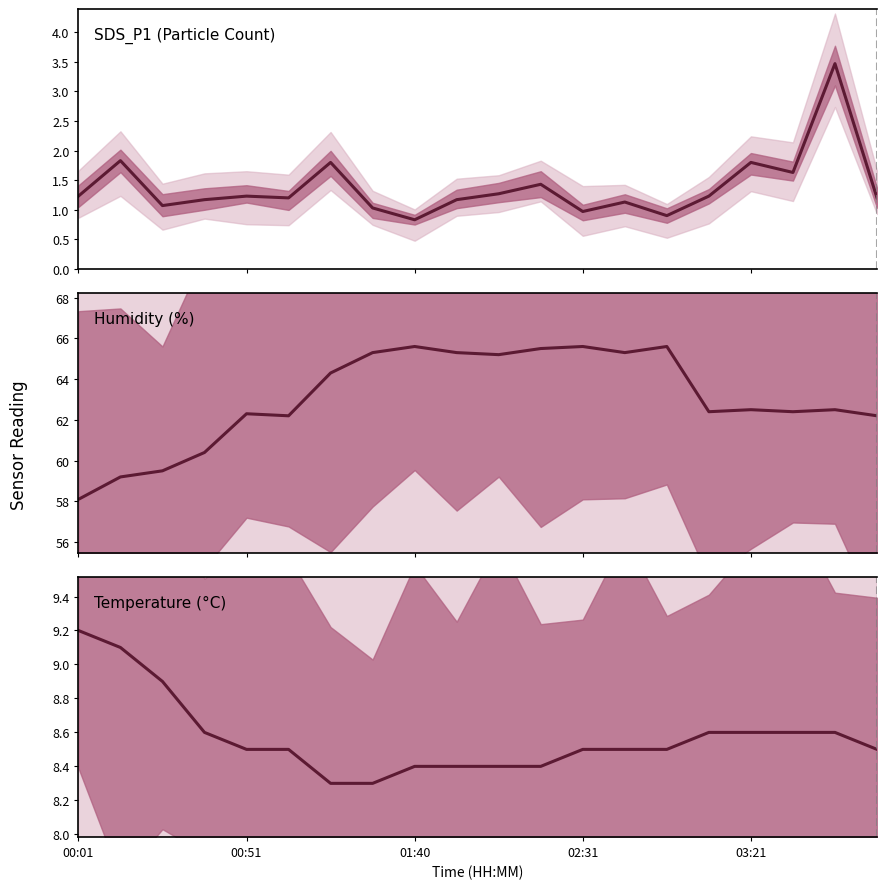

Which series has the largest range (max minus min)?

Humidity